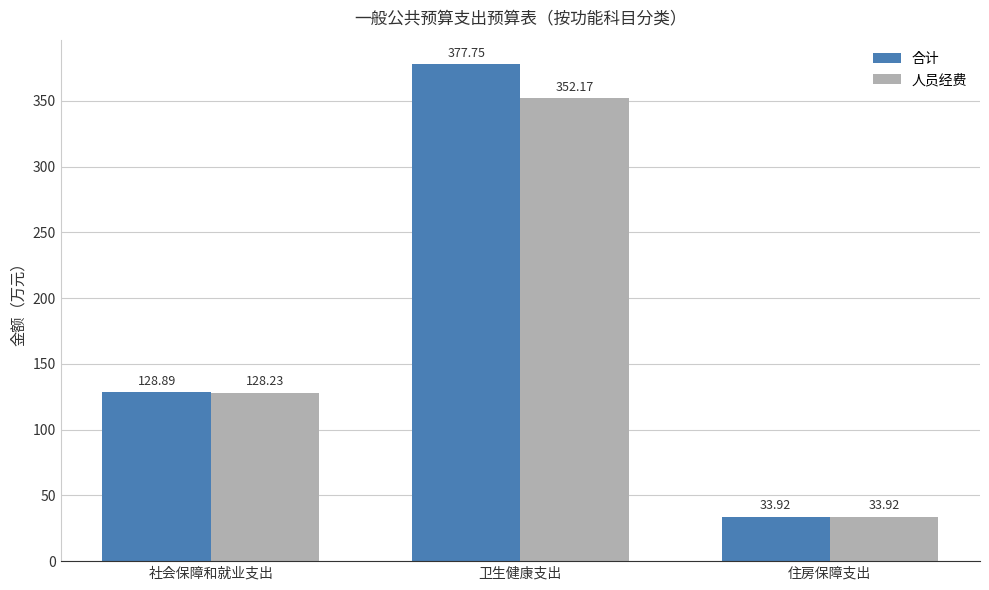

How many data points in 合计 are above 128?

2